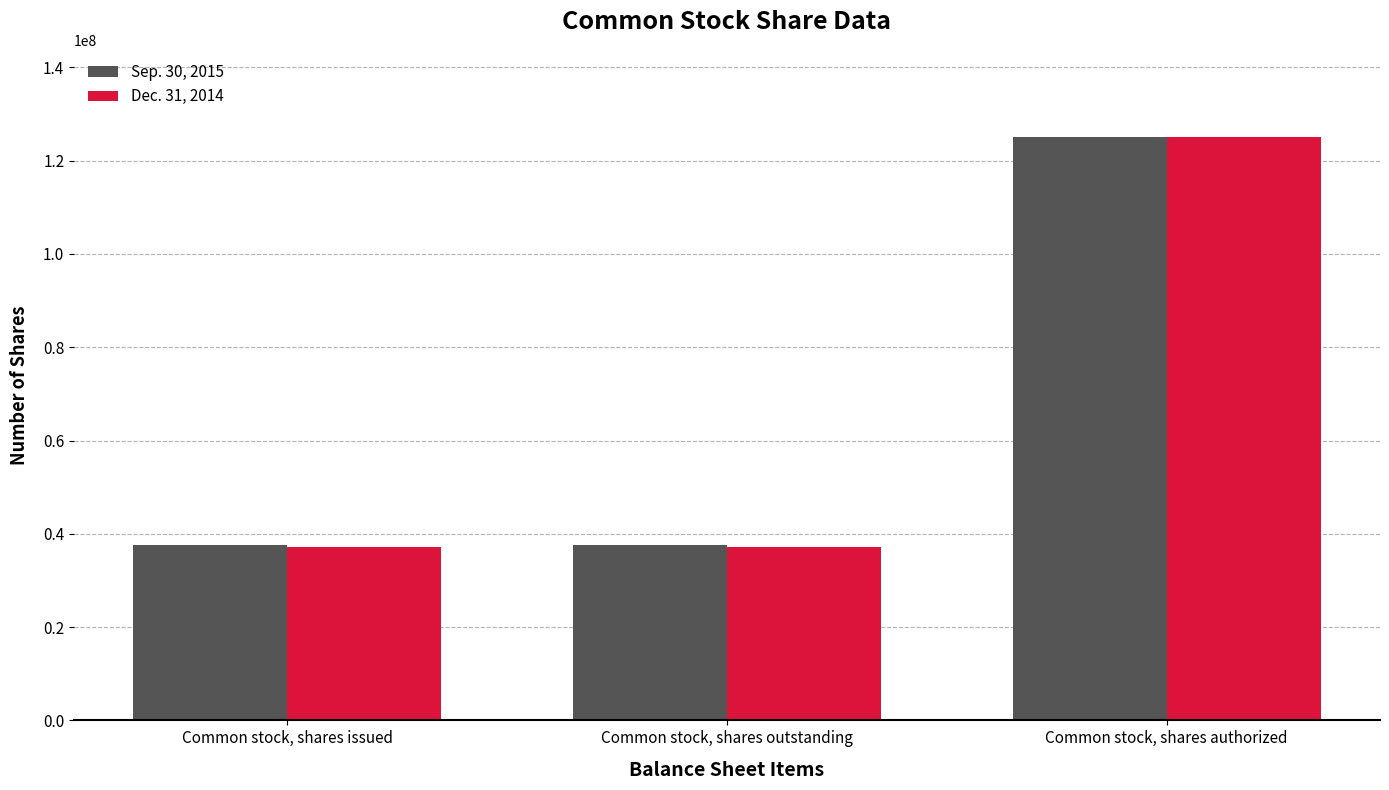

Are the bars horizontal?

No